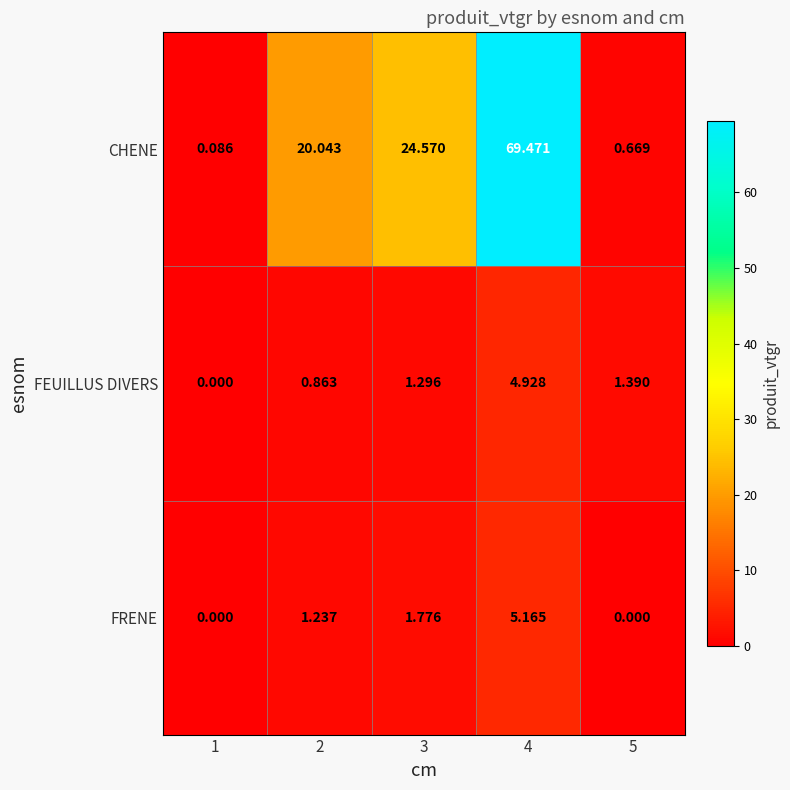

Which series changed the most between 4 and 5?

CHENE